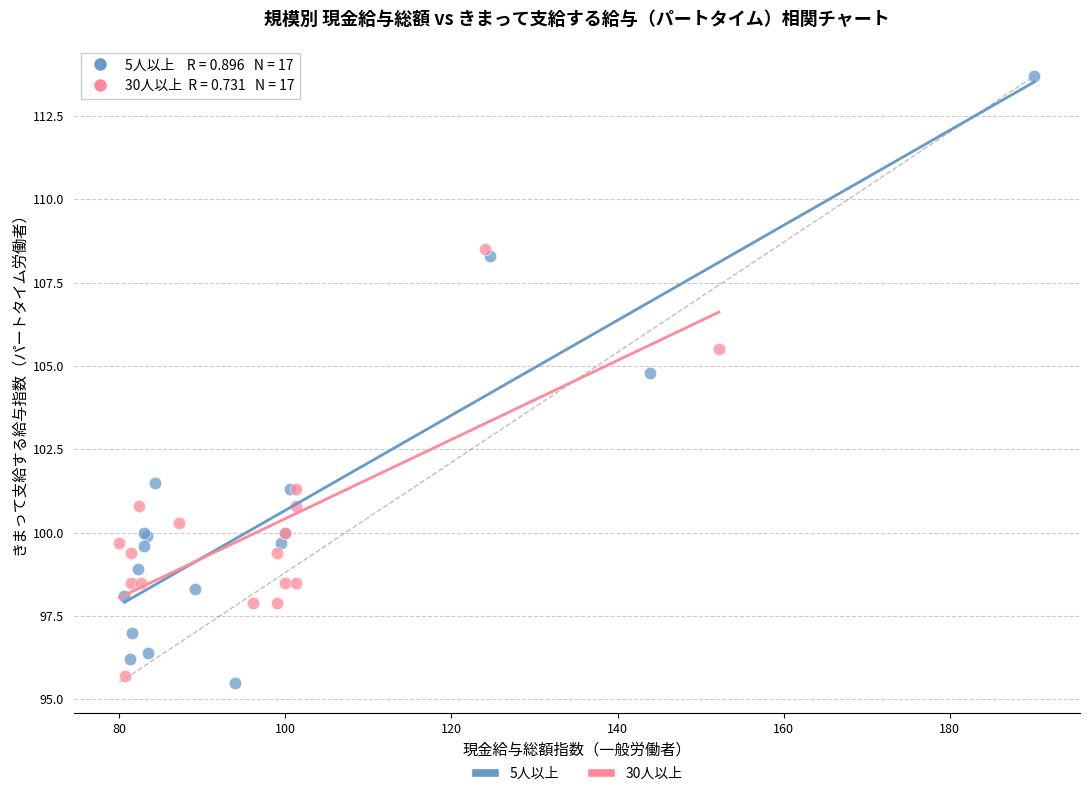

Which series has the largest Y range (max minus min)?

5人以上